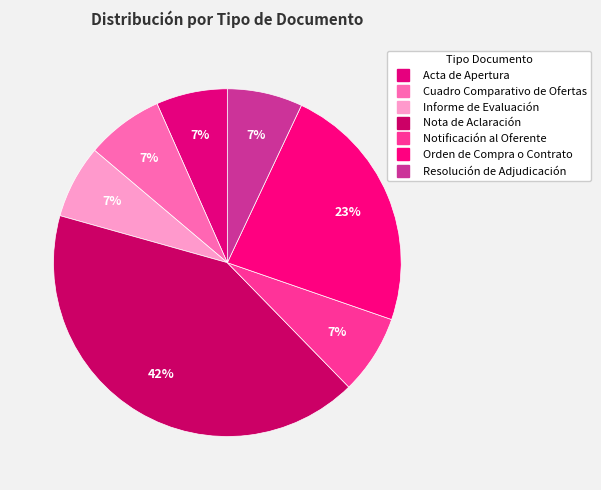

Which has a higher value, Nota de Aclaración or Informe de Evaluación?

Nota de Aclaración